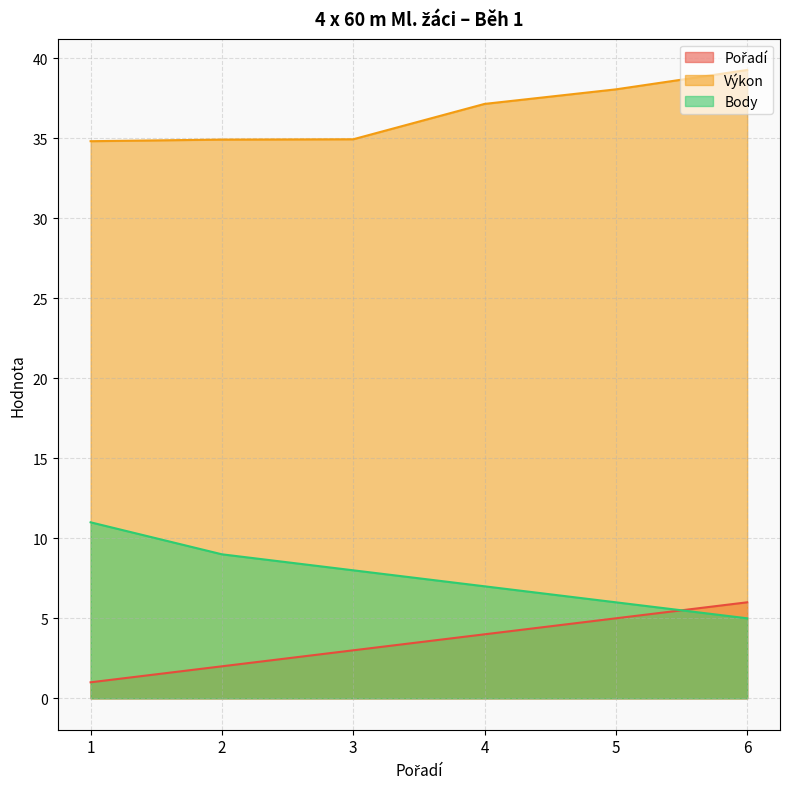

What is the spread (max minus min) of values at 5?

33.1